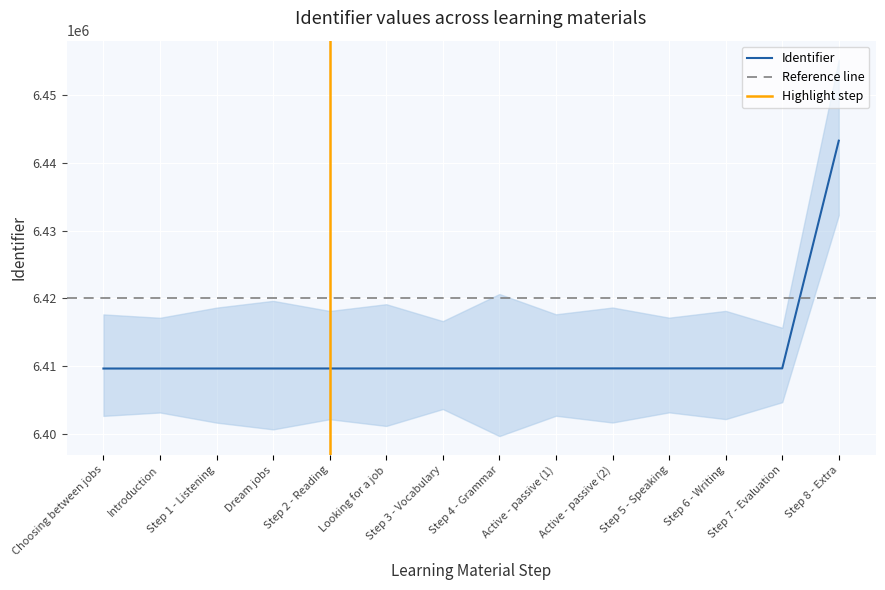

What is the ratio of the value at Step 3 - Vocabulary to the value at Step 7 - Evaluation?

1.0